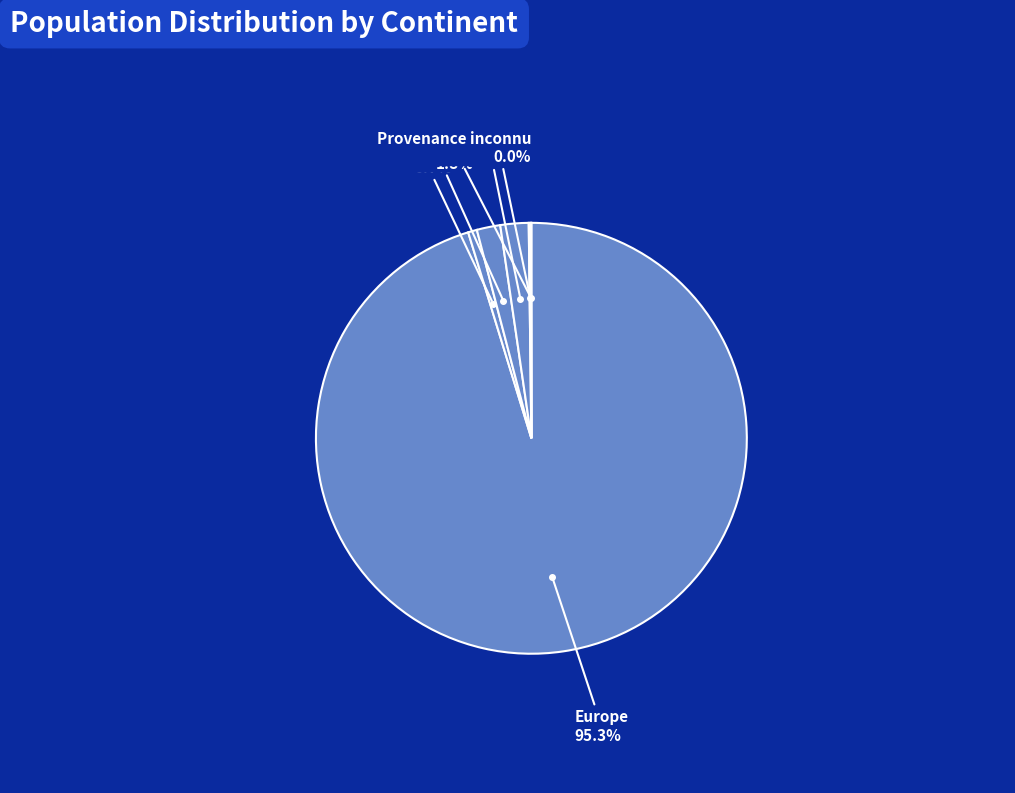

How many segments does this pie chart have?

6